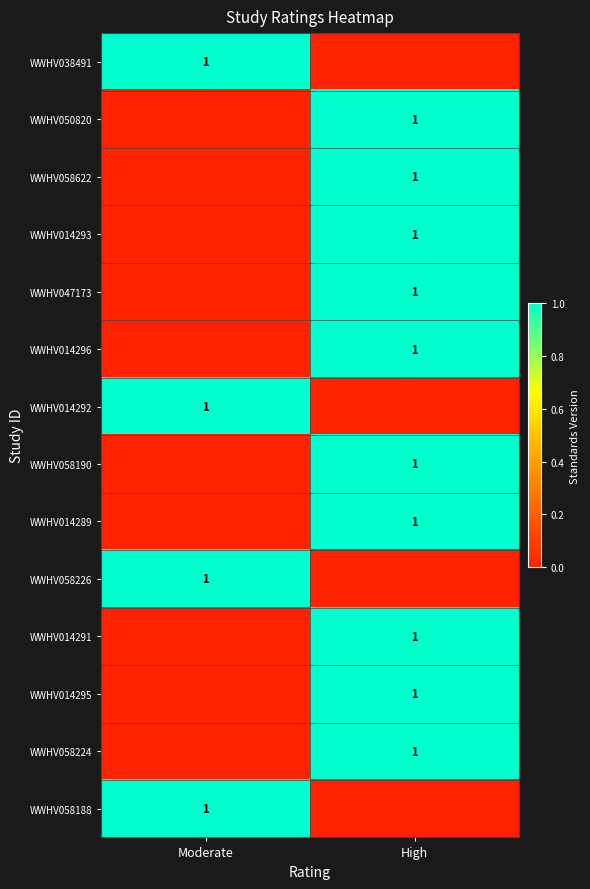

Which category has the highest value across all series?

Moderate